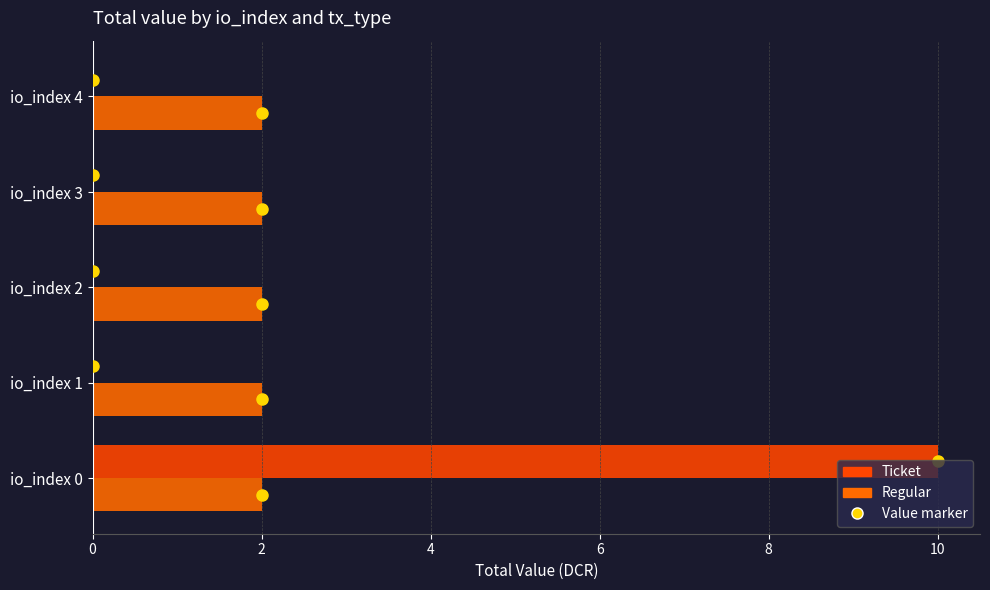

Which series has the largest total across all categories?

Ticket